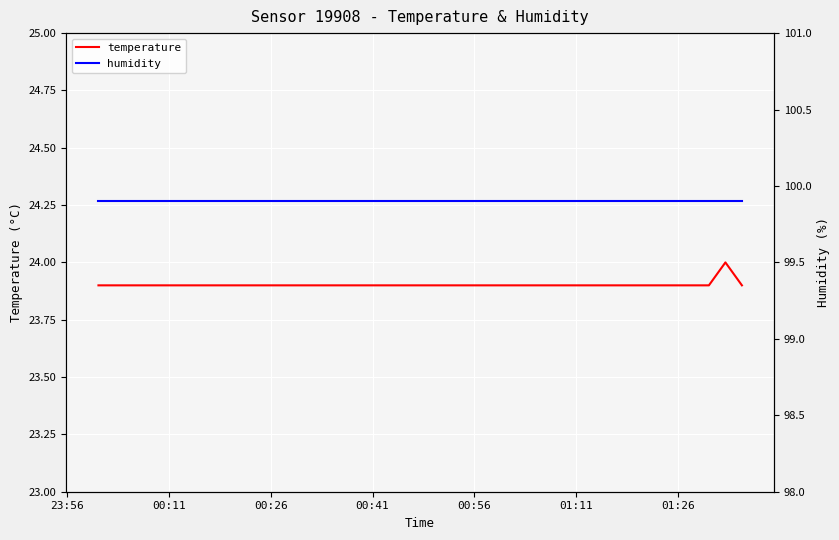

How many lines are shown in the chart?

2